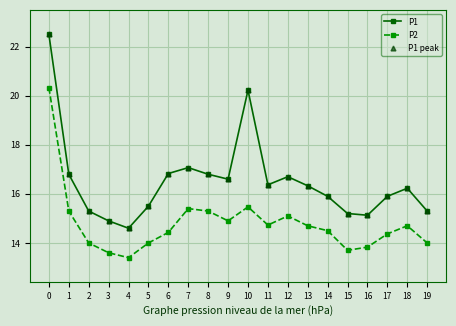

True or false: P1 and P2 intersect in this chart.

False